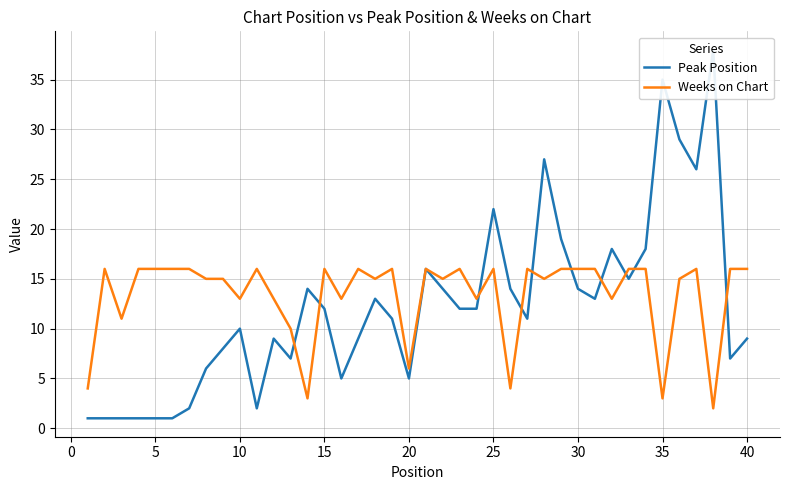

What is the smallest value displayed?

1